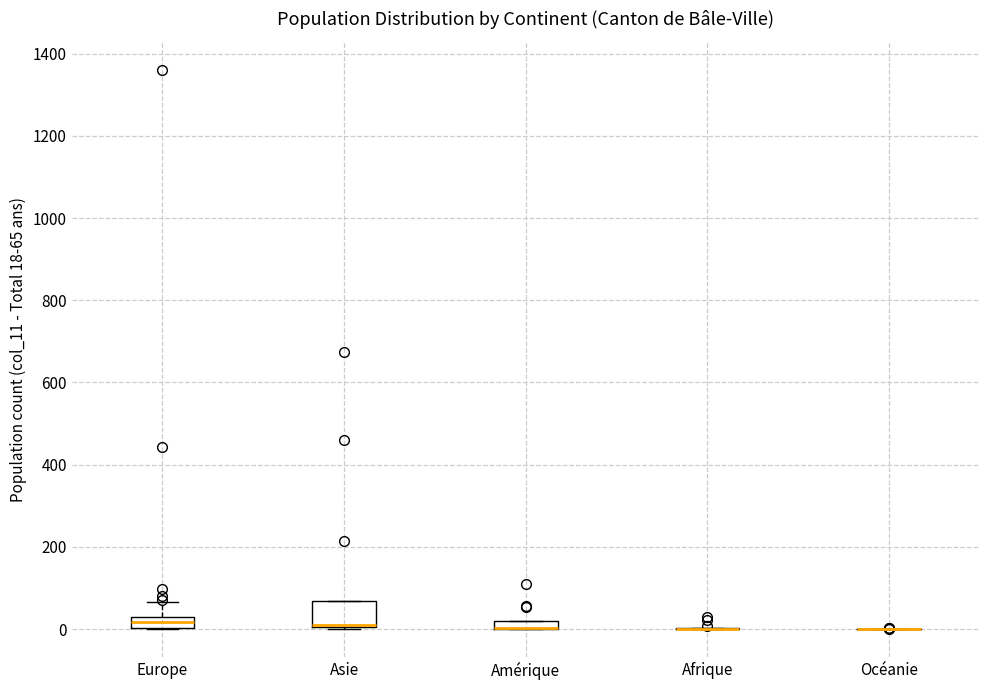

Comparing the boxes themselves (not the whiskers), which one is the tallest?

Asie